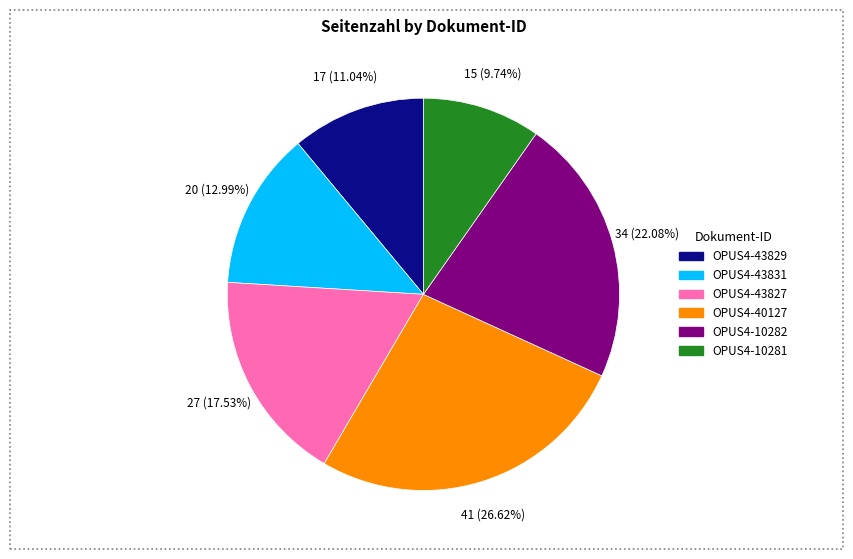

Which slice is the largest?

OPUS4-40127